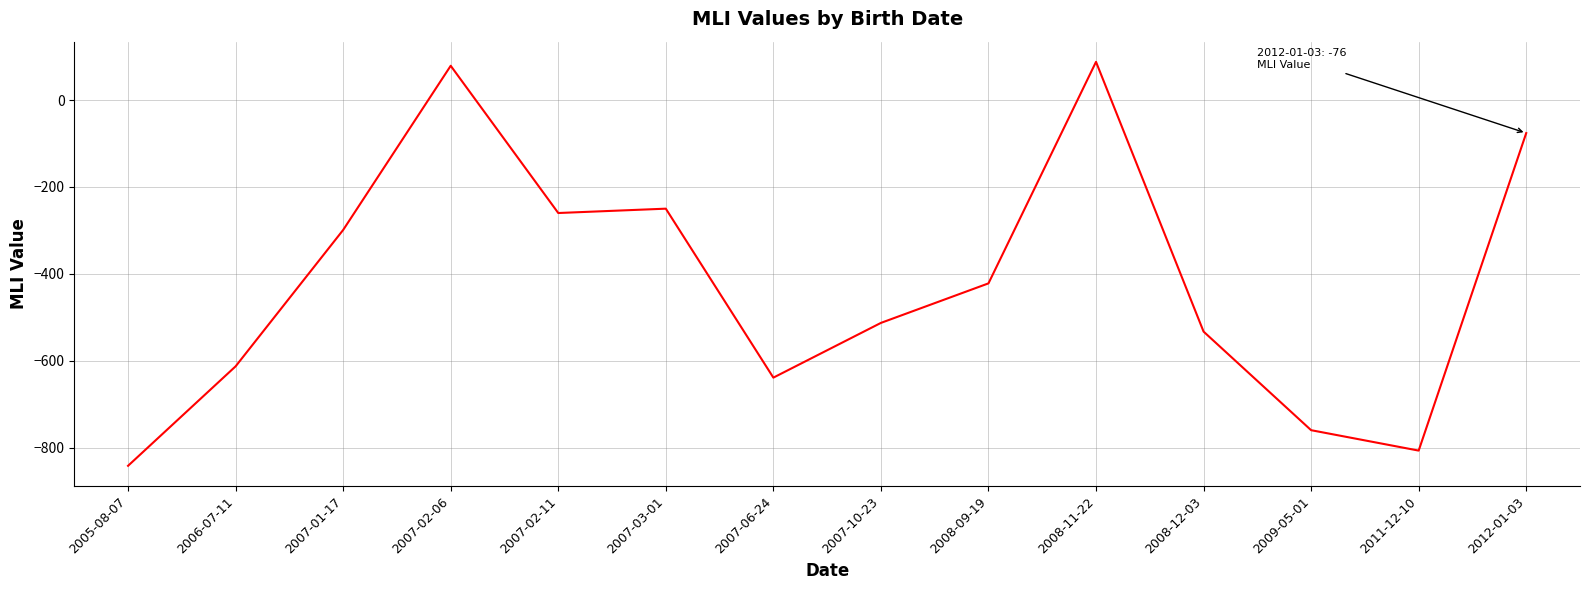

How many interior local peaks (higher than both neighbors) does the data have?

3